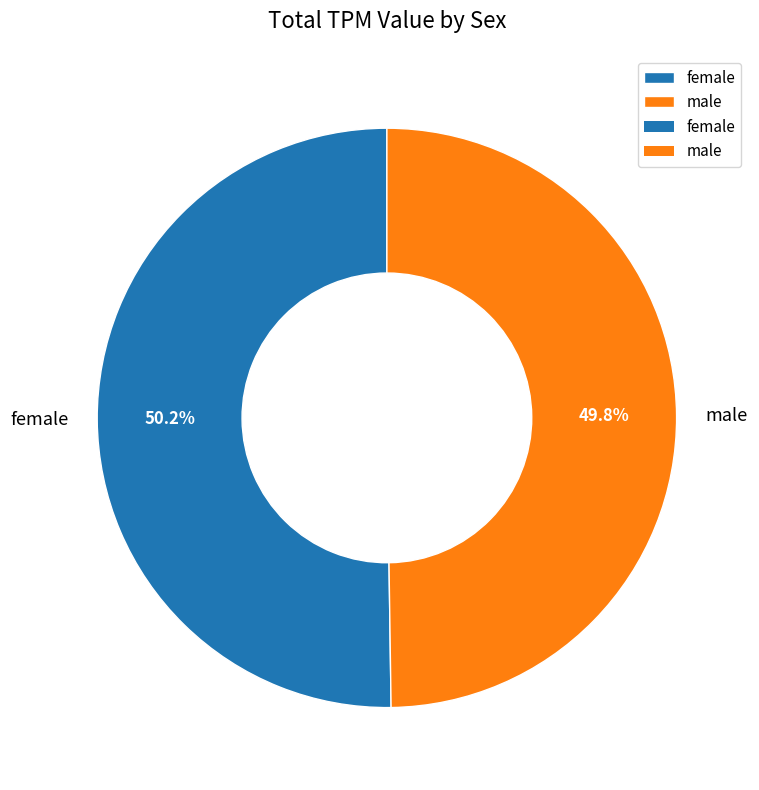

How much of the chart is everything except male?

50.2%